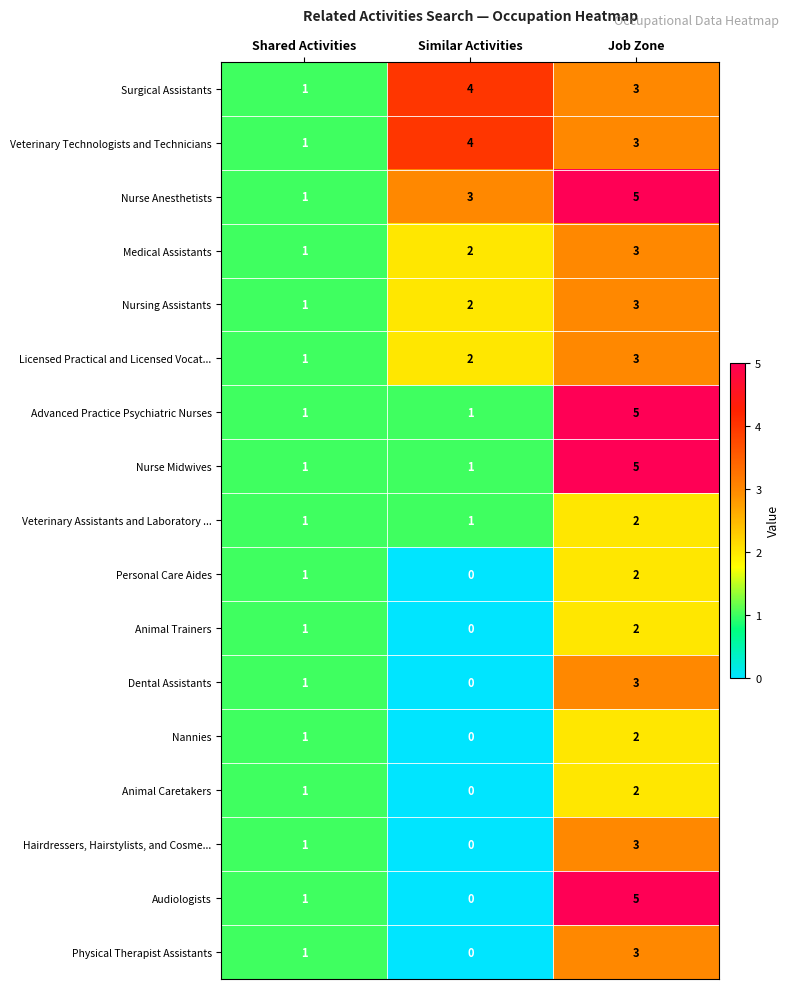

Is it true that Advanced Practice Psychiatric Nurses equals 0 at Similar Activities?

False